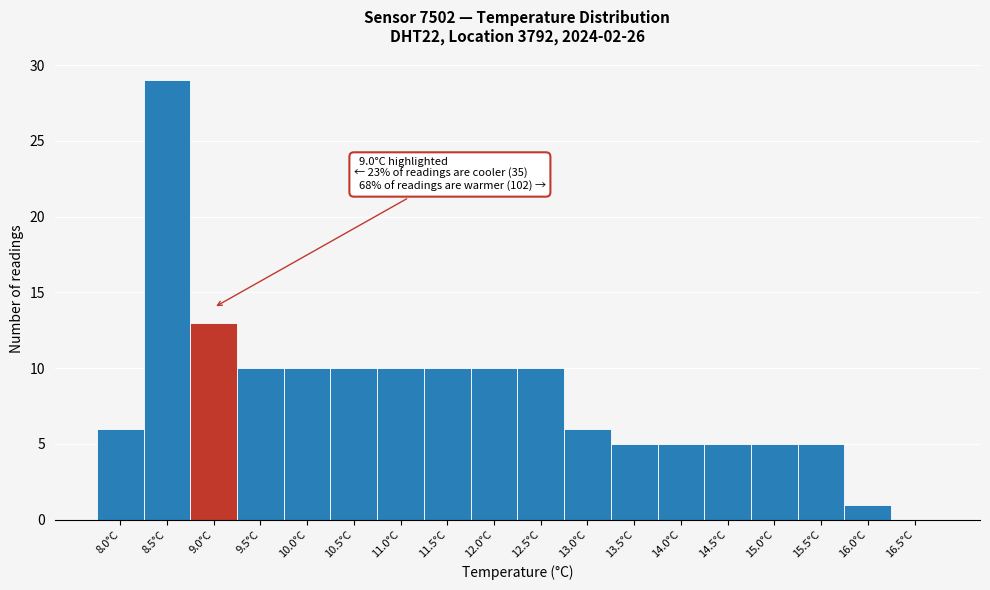

Reading left to right, list all the values displayed in this chart.

8.0°C=6	8.5°C=29	9.0°C=13	9.5°C=10	10.0°C=10	10.5°C=10	11.0°C=10	11.5°C=10	12.0°C=10	12.5°C=10	13.0°C=6	13.5°C=5	14.0°C=5	14.5°C=5	15.0°C=5	15.5°C=5	16.0°C=1	16.5°C=0